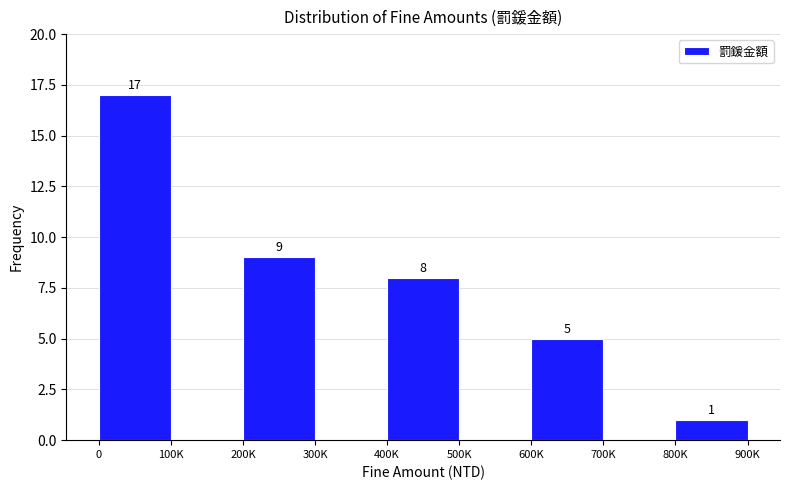

Reading left to right, extract all data points from this chart.

0=17	100K=0	200K=9	300K=0	400K=8	500K=0	600K=5	700K=0	800K=1